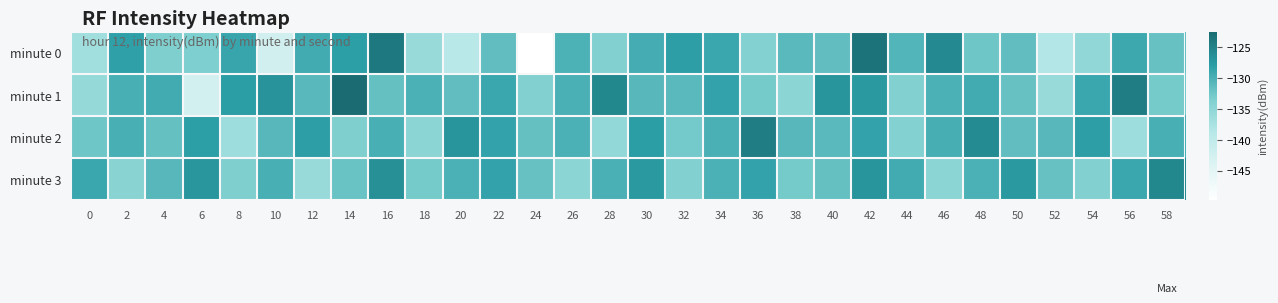

Reading left to right, list all the values displayed in this chart.

minute 0: 0=-136.8	2=-128.3	4=-133.6	6=-133.4	8=-128.8	10=-142.3	12=-129.5	14=-127.9	16=-123.9	18=-135.8	20=-138.9	22=-131.4	24=-149.8	26=-130.2	28=-133.9	30=-129.5	32=-128.1	34=-129.0	36=-134.0	38=-131.1	40=-131.5	42=-123.4	44=-130.5	46=-125.8	48=-132.4	50=-131.5	52=-138.4	54=-135.2	56=-129.2	58=-131.9
minute 1: 0=-135.6	2=-129.9	4=-129.5	6=-142.6	8=-127.9	10=-126.8	12=-131.0	14=-122.5	16=-131.8	18=-130.1	20=-131.5	22=-128.9	24=-133.8	26=-130.0	28=-125.5	30=-130.8	32=-131.1	34=-128.5	36=-132.9	38=-134.8	40=-127.0	42=-127.5	44=-133.8	46=-130.1	48=-129.5	50=-131.9	52=-135.8	54=-129.0	56=-124.5	58=-132.8
minute 2: 0=-132.5	2=-129.9	4=-131.8	6=-128.0	8=-136.5	10=-130.8	12=-128.1	14=-133.5	16=-129.9	18=-134.8	20=-127.0	22=-128.5	24=-131.8	26=-130.1	28=-135.5	30=-127.9	32=-132.8	34=-130.0	36=-124.5	38=-130.8	40=-131.1	42=-128.5	44=-133.9	46=-129.8	48=-126.0	50=-131.5	52=-130.8	54=-128.1	56=-136.5	58=-129.9
minute 3: 0=-129.0	2=-134.5	4=-130.8	6=-127.1	8=-133.5	10=-129.9	12=-135.8	14=-132.0	16=-126.5	18=-132.8	20=-130.1	22=-128.5	24=-131.9	26=-134.8	28=-130.0	30=-127.5	32=-133.8	34=-130.1	36=-128.5	38=-132.9	40=-131.8	42=-127.0	44=-129.5	46=-134.8	48=-130.1	50=-127.5	52=-131.9	54=-133.8	56=-129.0	58=-125.5